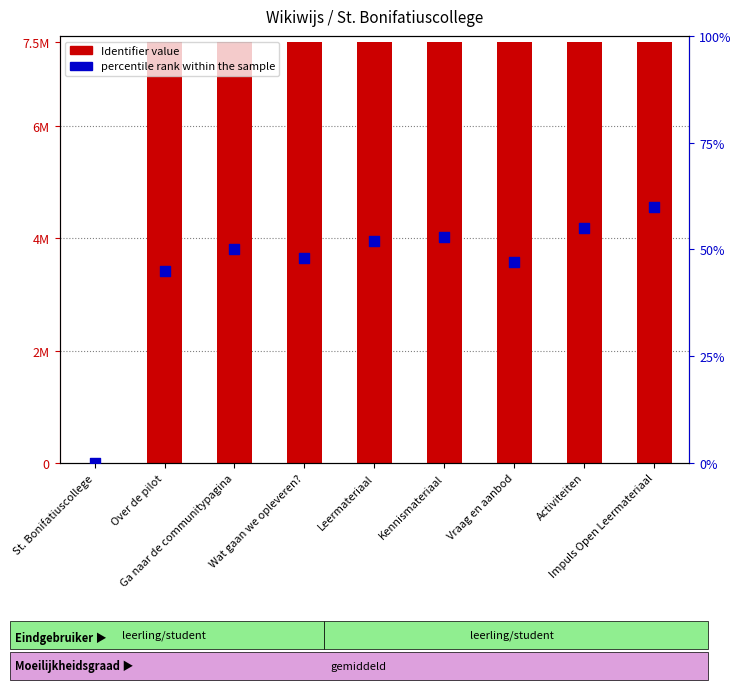

What is the total value across all series at Wat gaan we opleveren??

7486508